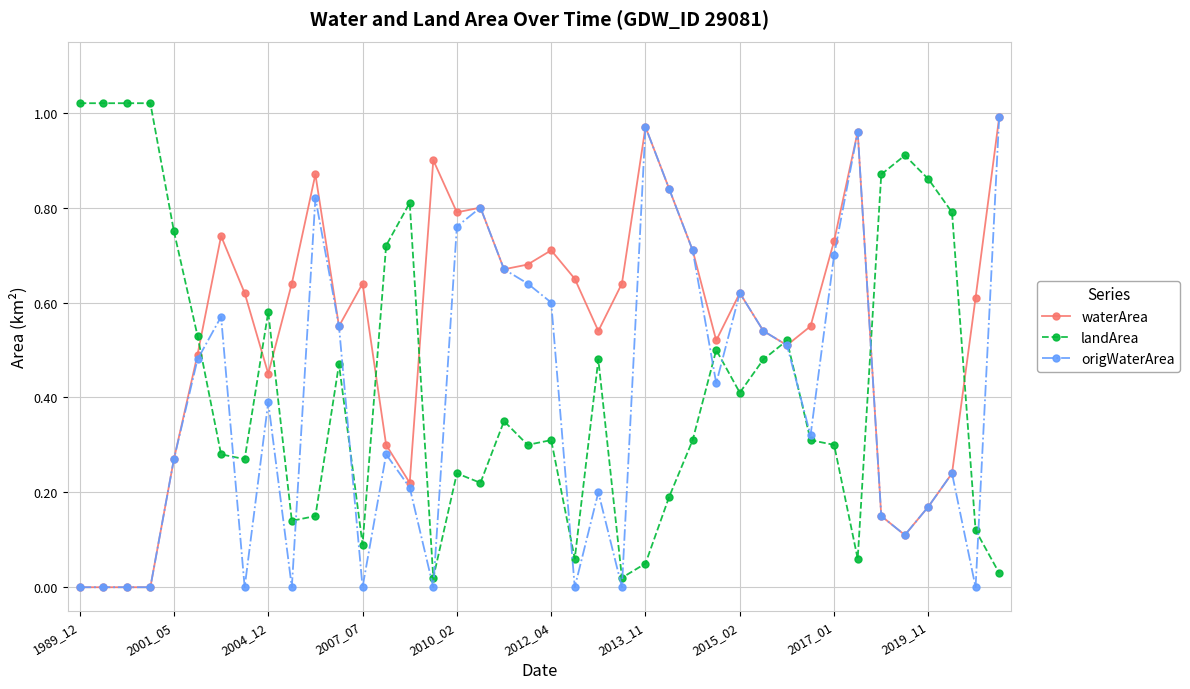

Which series has the largest total across all categories?

waterArea